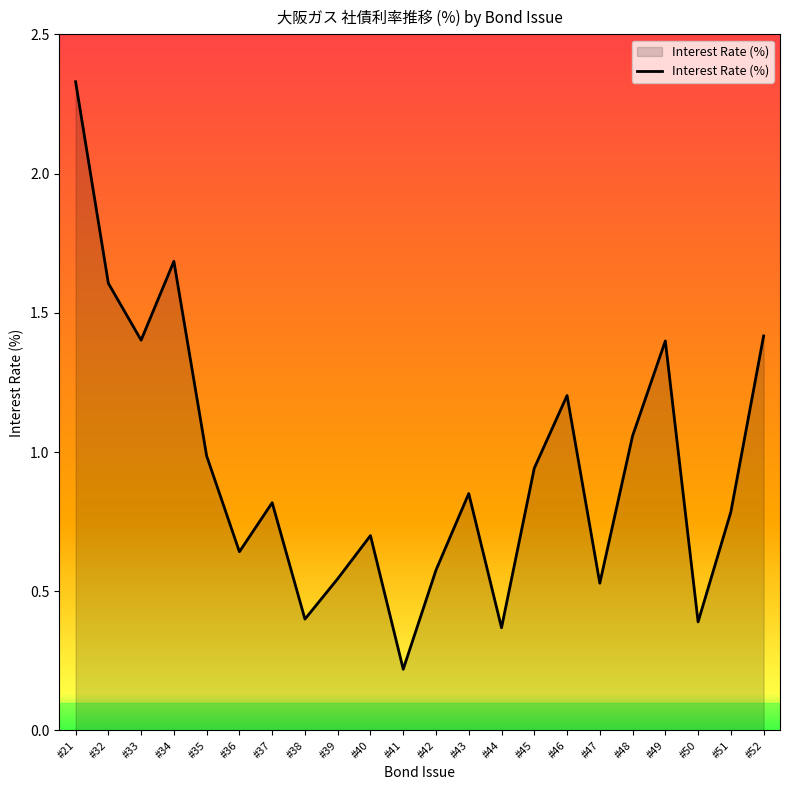

Which label corresponds to the largest value in the chart?

#21